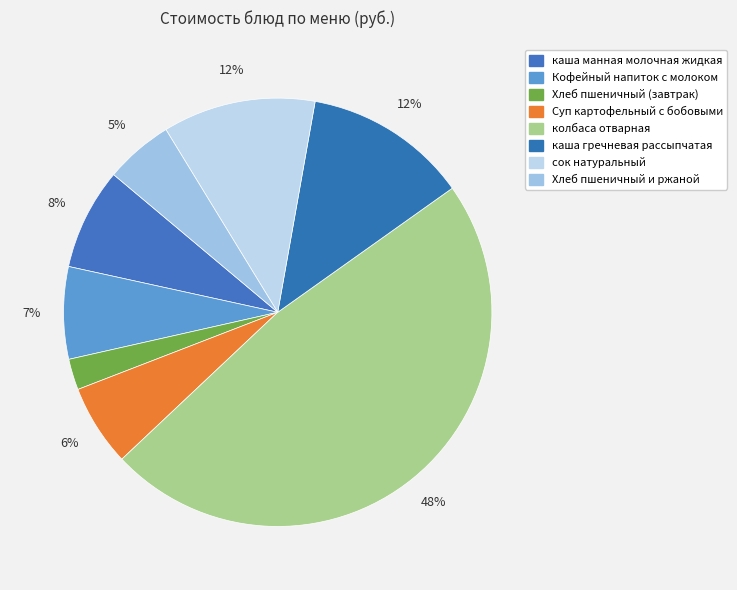

Is there any slice that represents more than half of the pie?

No